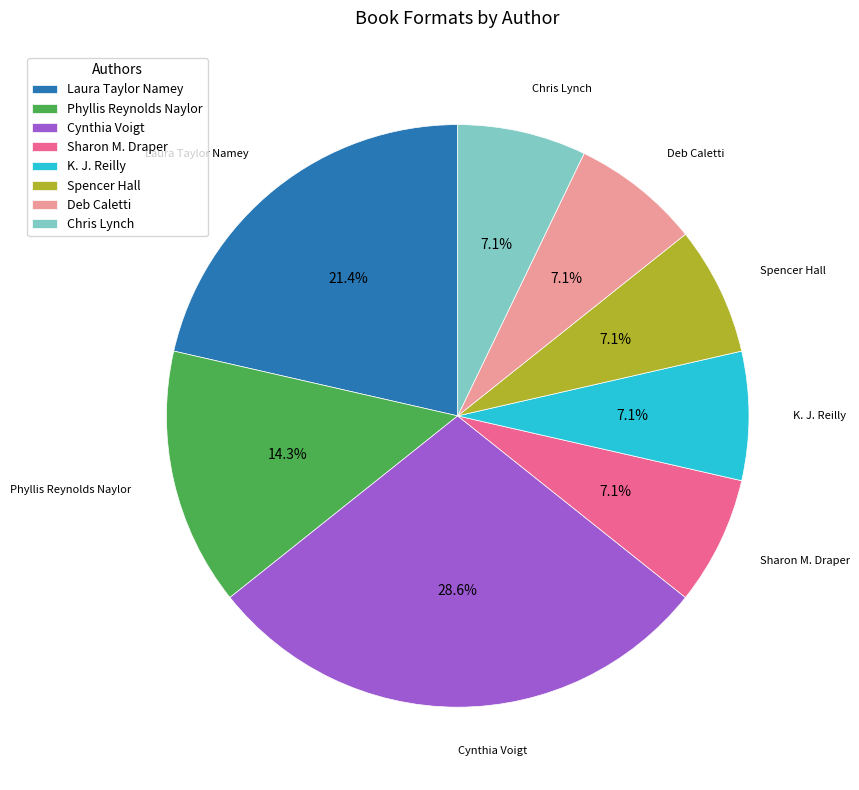

Combined, do K. J. Reilly and Spencer Hall account for over 50%?

No